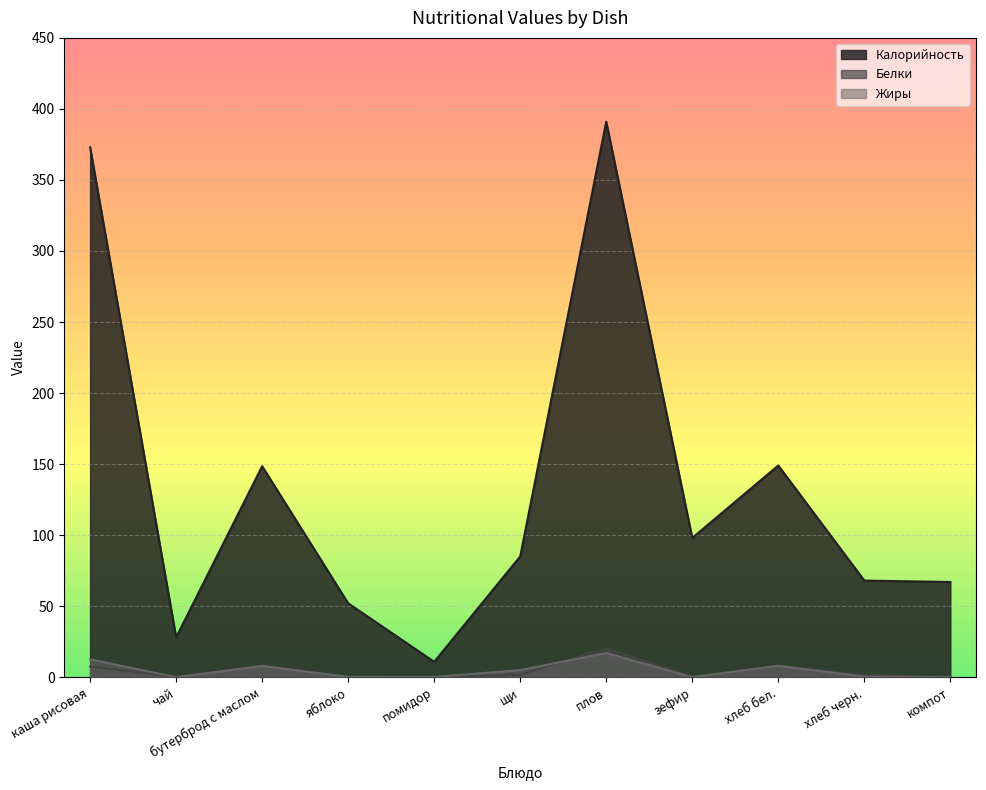

At which category is the sum across all series the highest?

плов